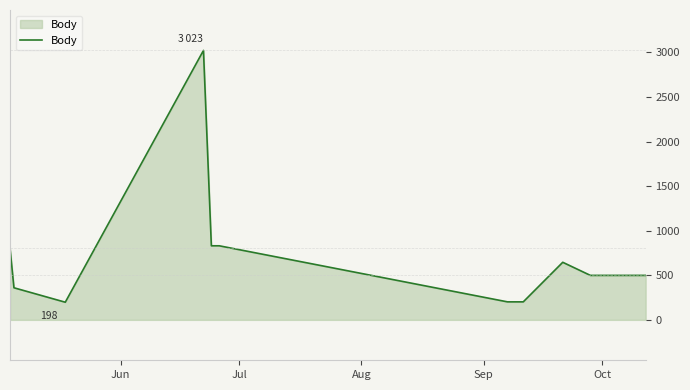

What is the greatest value displayed?

3023